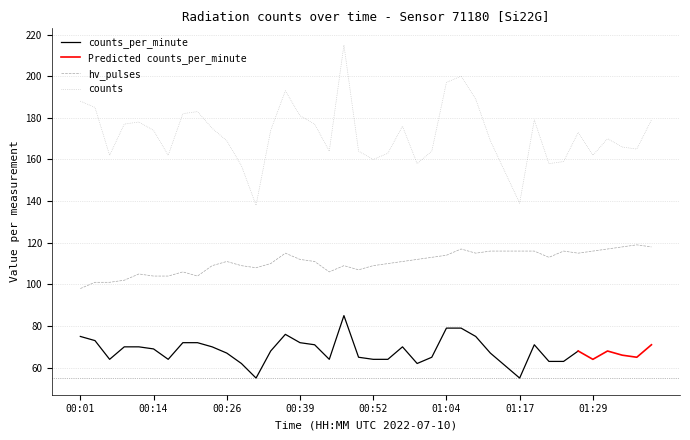

Which category has the lowest value in the counts_per_minute series?

00:31